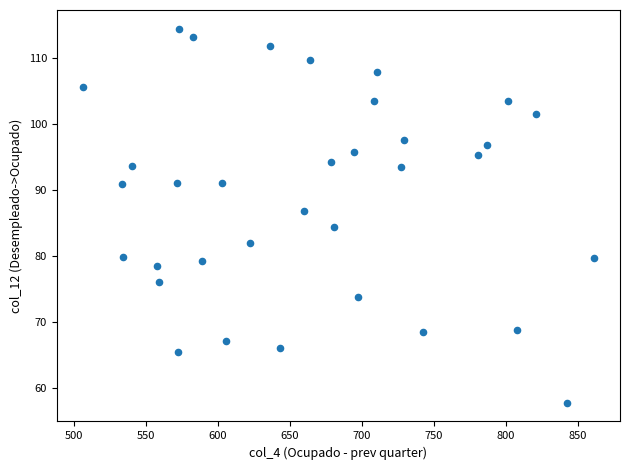

What Y value in the scatter plot is closest to 86?

86.8